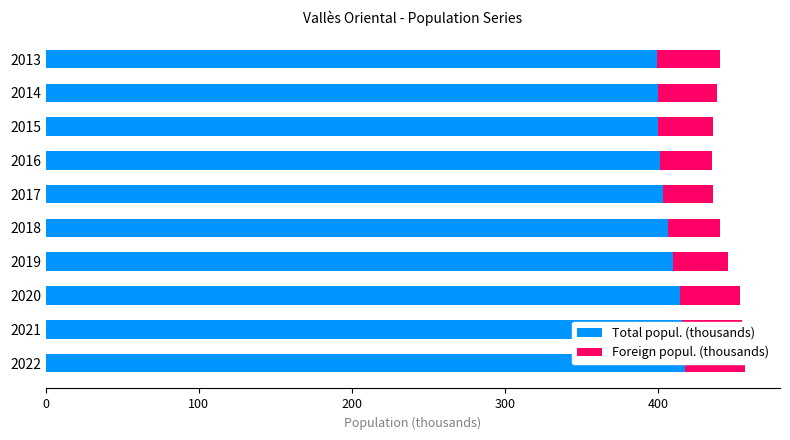

What is the sum of all Total popul. (thousands) values?

4067.7